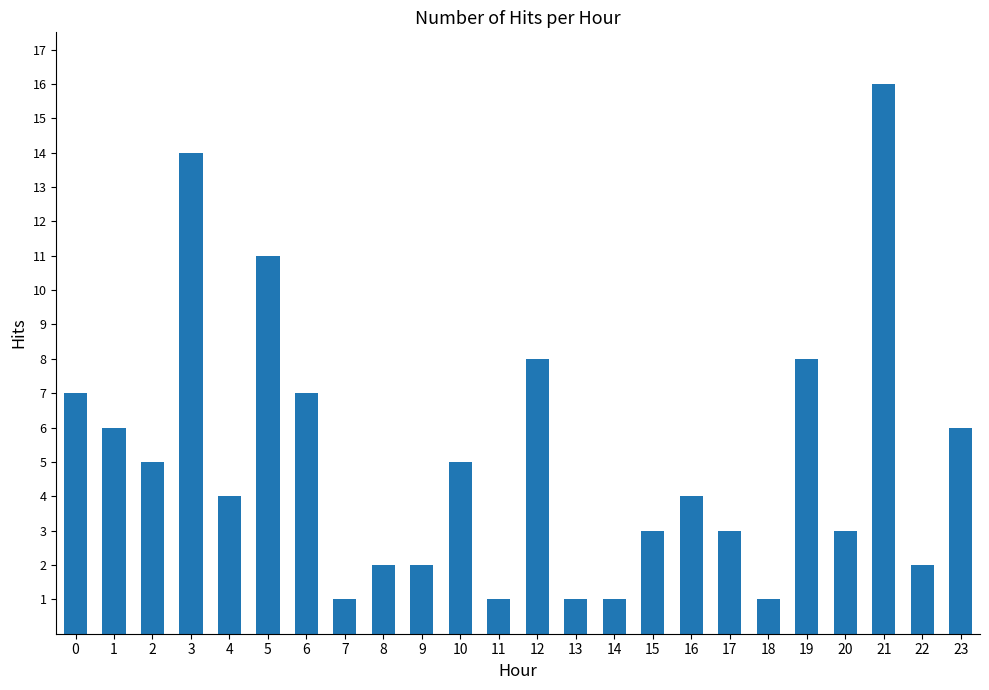

What is the difference between the maximum and minimum values?

15